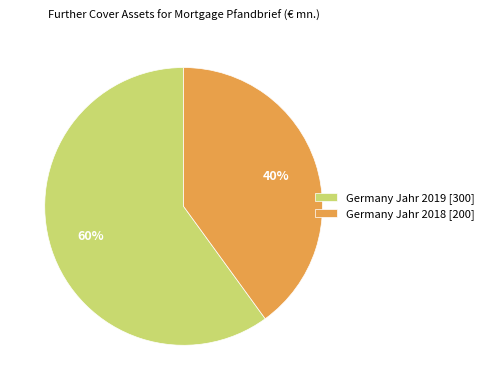

Rank the categories by value from highest to lowest.

Germany Jahr 2019, Germany Jahr 2018